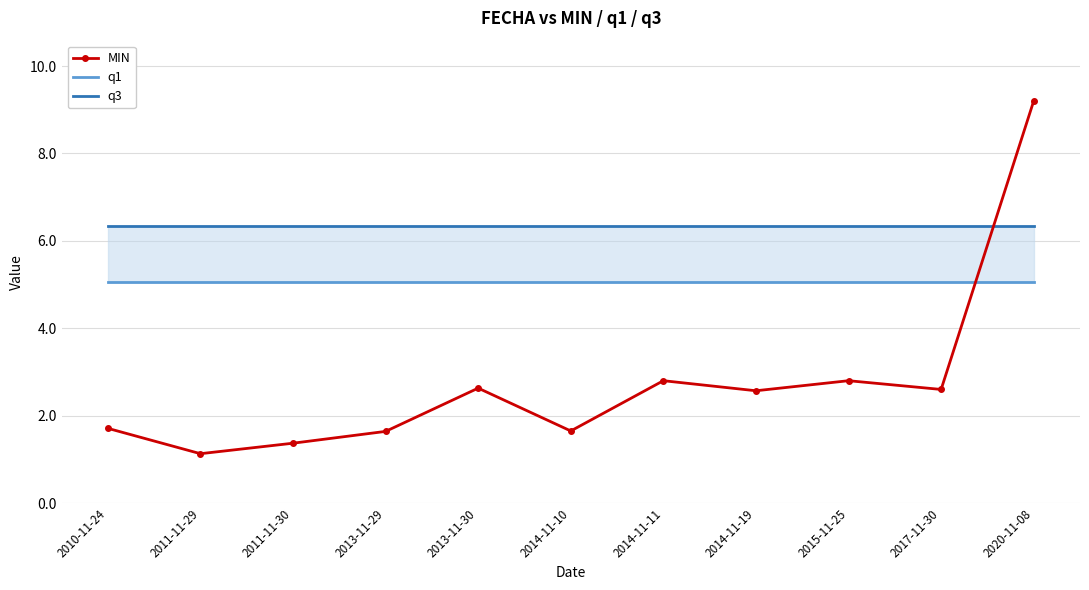

Rank the series by their maximum value, from highest to lowest.

MIN, q3, q1